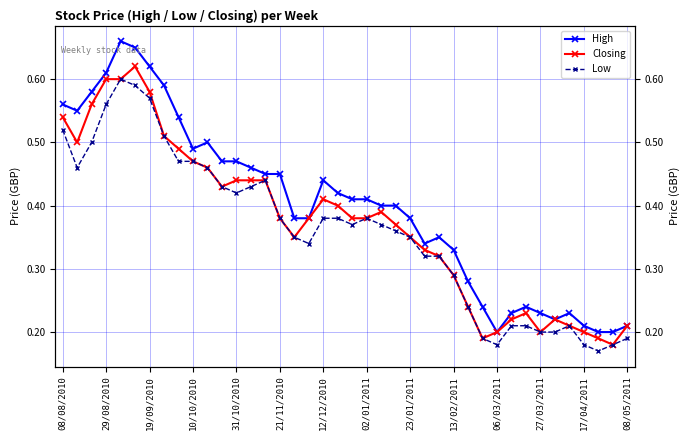

True or false: High and Closing intersect in this chart.

False